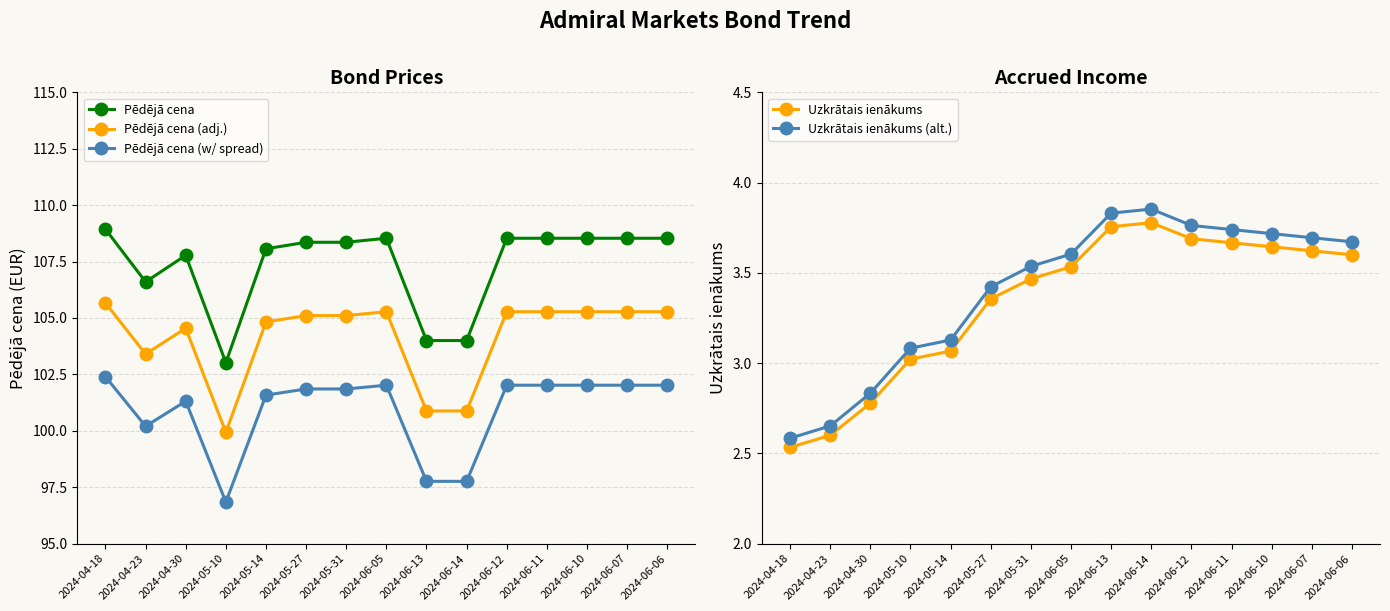

What is the difference between the second highest and minimum values in the Pēdējā cena (adj.) series?

5.3